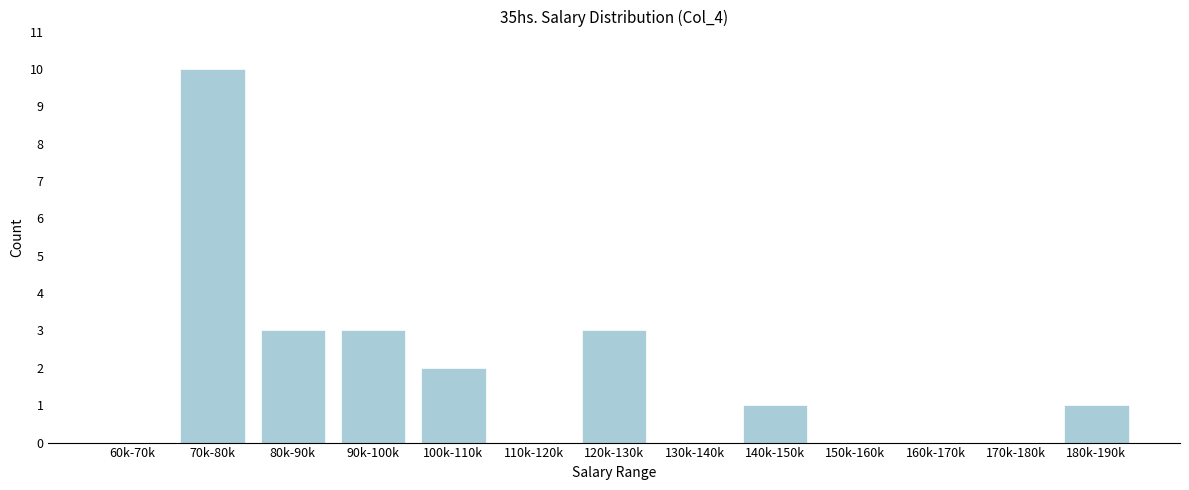

Reading left to right, what are all the values shown in this chart?

60k-70k=0	70k-80k=10	80k-90k=3	90k-100k=3	100k-110k=2	110k-120k=0	120k-130k=3	130k-140k=0	140k-150k=1	150k-160k=0	160k-170k=0	170k-180k=0	180k-190k=1